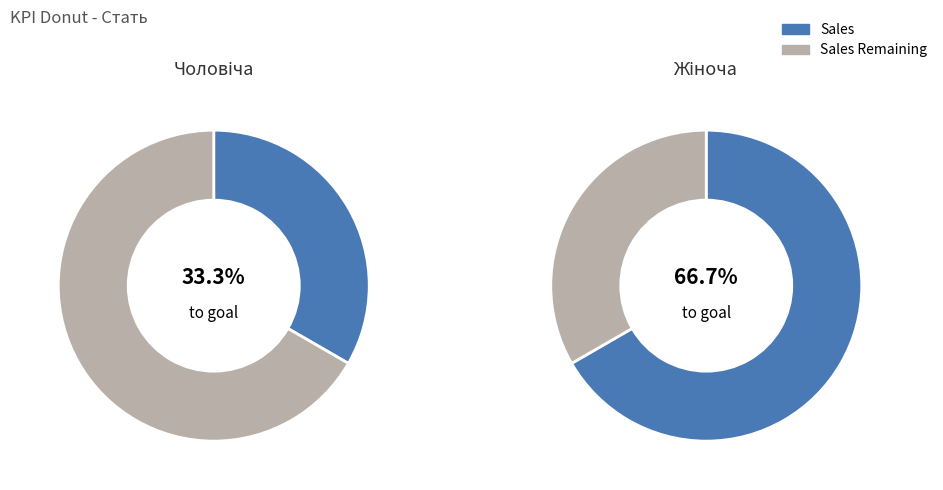

Rank the categories by value from lowest to highest.

Чоловіча, Жіноча